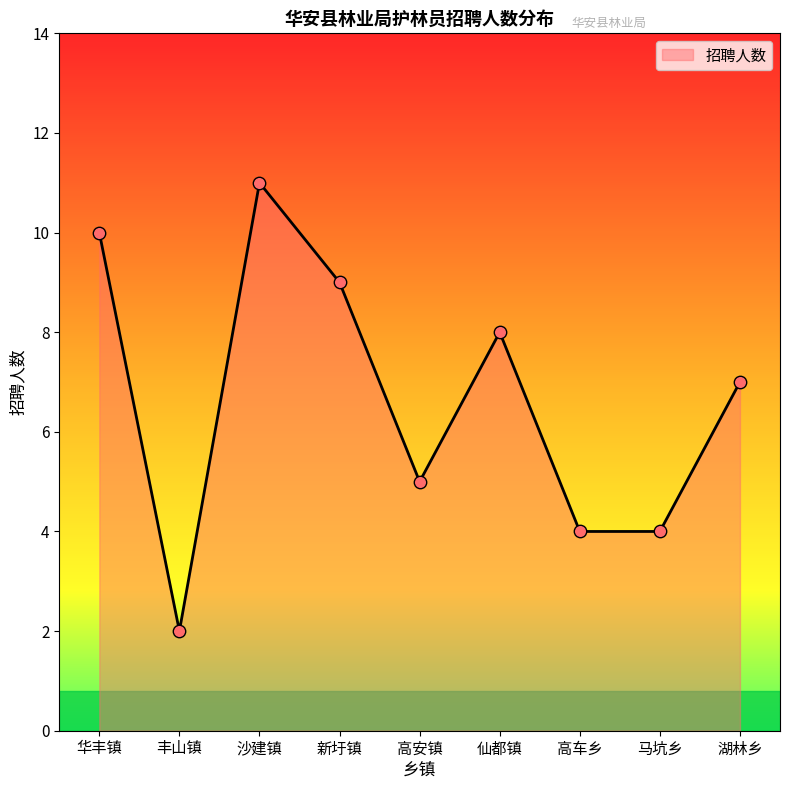

Which has a higher value, 华丰镇 or 马坑乡?

华丰镇